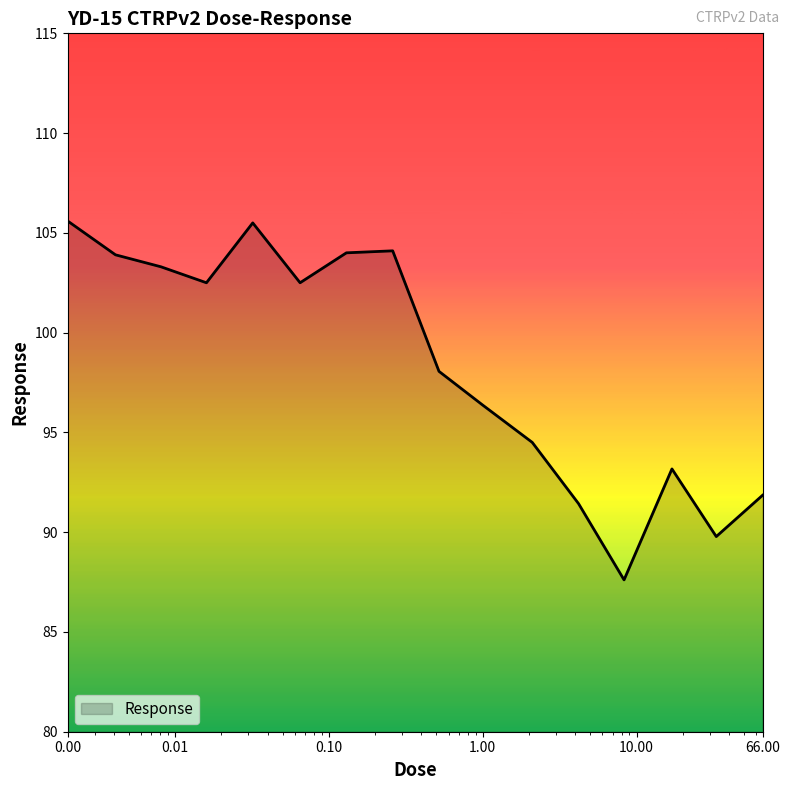

What is the greatest value displayed?

105.6